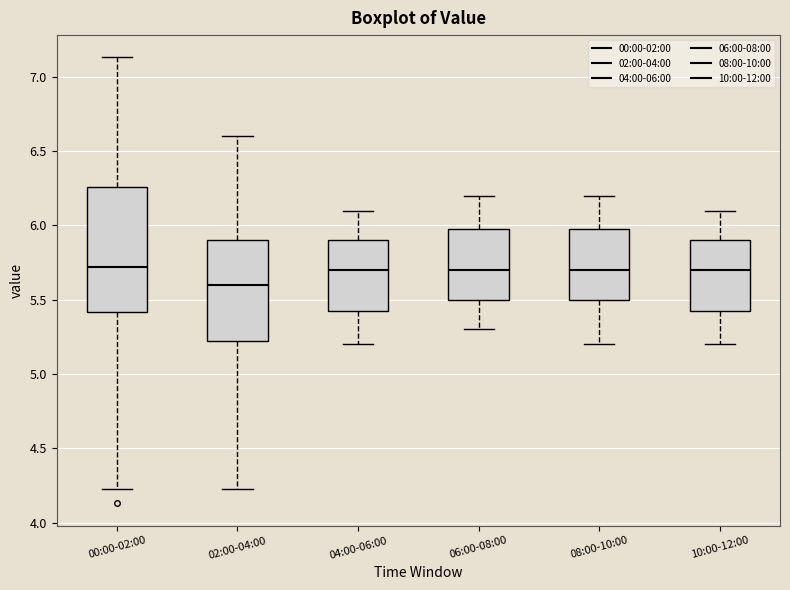

Reading left to right, read every box against the y-axis: the position of its median line, the range the box covers, and the ends of its whiskers. The values are not printed on the chart, so give them approximately, as read against the axis.

00:00-02:00: median 5.70, box 5.40 to 6.25, whiskers 4.25 to 7.15
02:00-04:00: median 5.60, box 5.25 to 5.90, whiskers 4.25 to 6.60
04:00-06:00: median 5.70, box 5.45 to 5.90, whiskers 5.20 to 6.10
06:00-08:00: median 5.70, box 5.50 to 6.00, whiskers 5.30 to 6.20
08:00-10:00: median 5.70, box 5.50 to 6.00, whiskers 5.20 to 6.20
10:00-12:00: median 5.70, box 5.45 to 5.90, whiskers 5.20 to 6.10